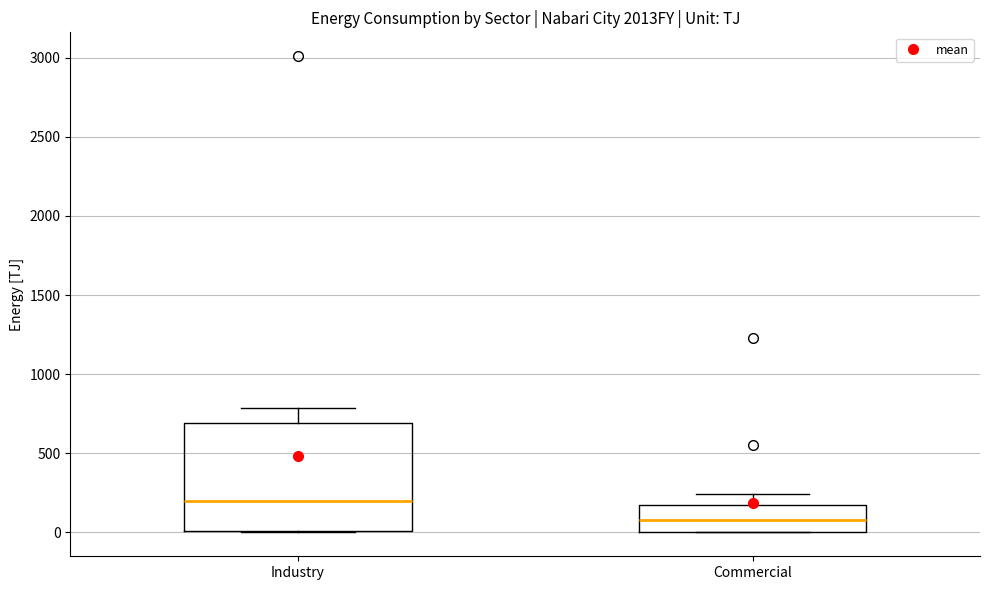

Reading left to right, read every box against the y-axis: the position of its median line, the range the box covers, and the ends of its whiskers. The values are not printed on the chart, so give them approximately, as read against the axis.

Industry: median 200, box 0 to 700, whiskers 0 to 800
Commercial: median 100, box 0 to 150, whiskers 0 to 250